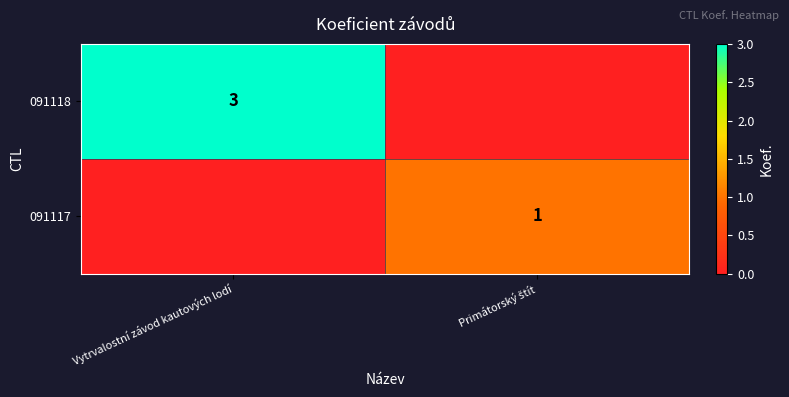

The 091118 series shows 3 at Vytrvalostní závod kautových lodí. True or false?

True